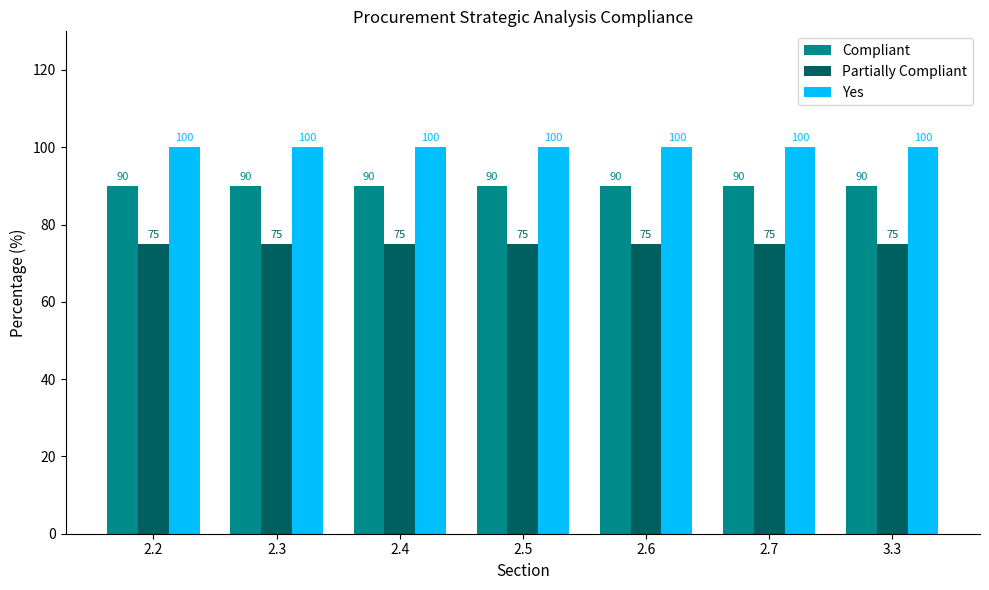

How many bars are there in total?

21